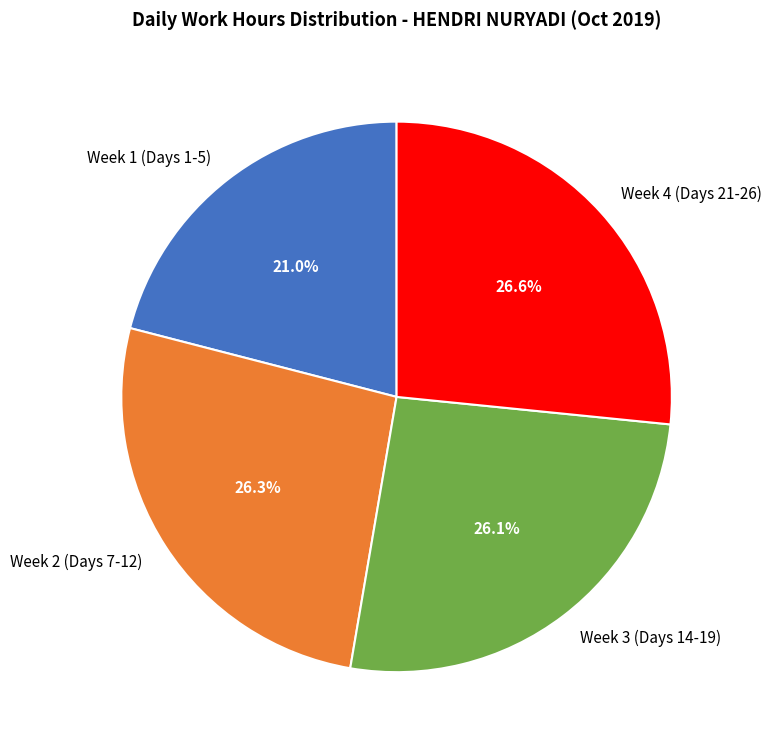

Approximately how many times larger is the value at Week 3 (Days 14-19) compared to Week 2 (Days 7-12)?

1.0